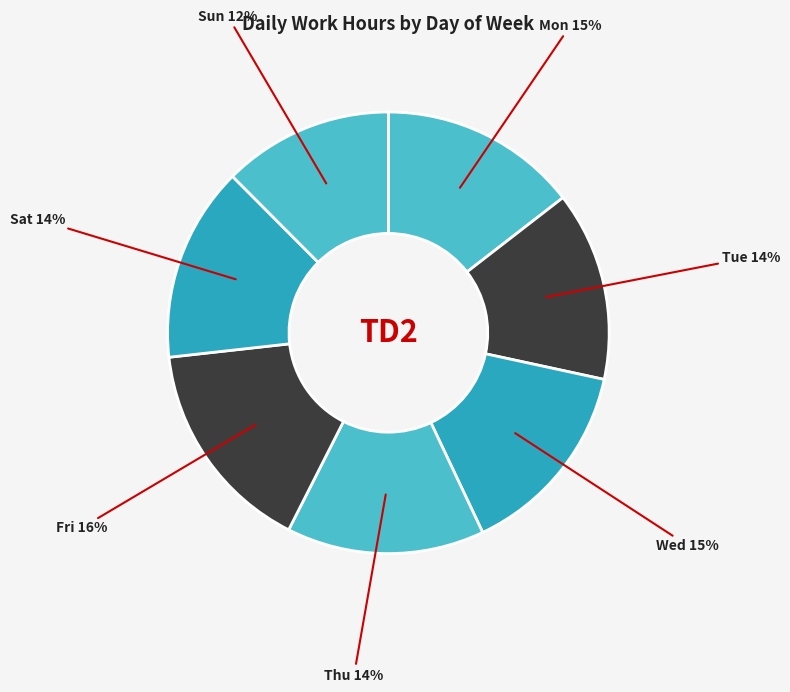

Between Mon and Fri, which is larger?

Fri